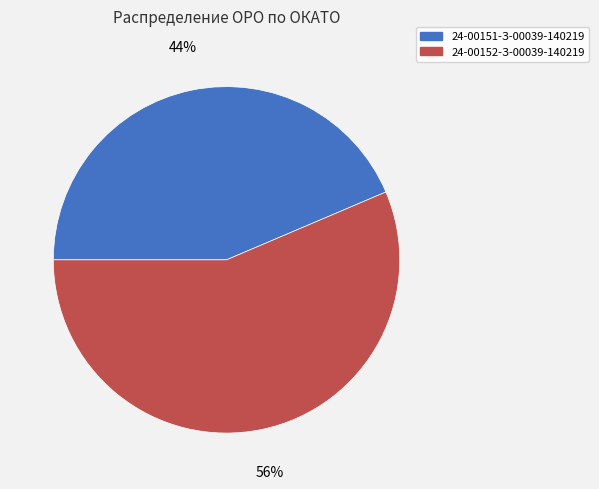

Which category has the biggest portion of the pie?

24-00152-З-00039-140219